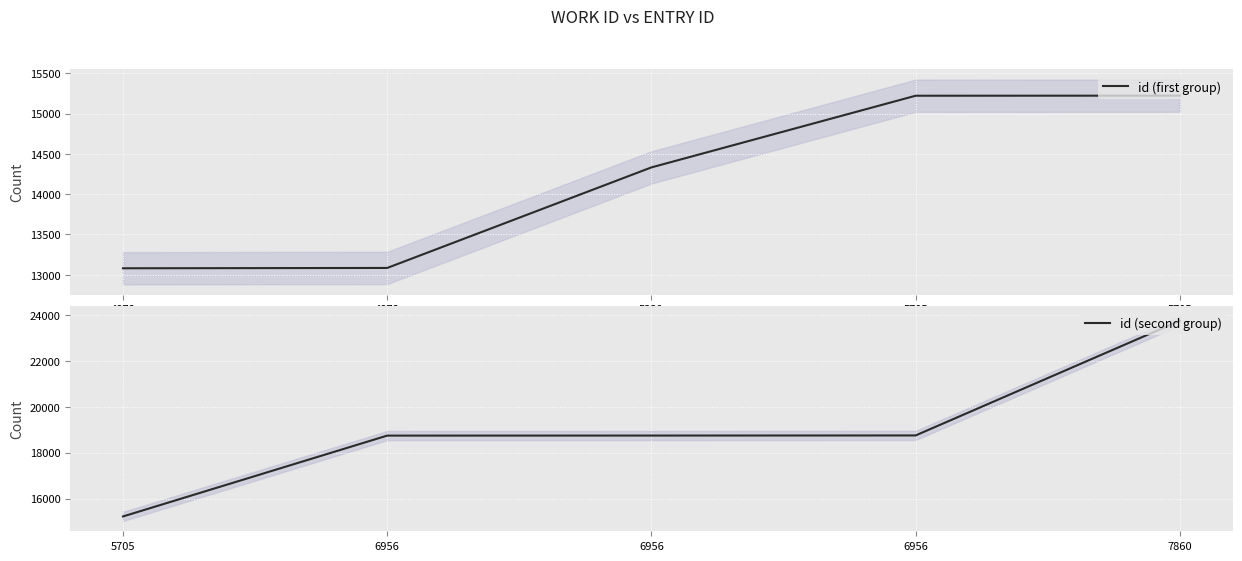

Reading left to right, list all the values displayed in this chart.

id (first group): 13081	13085	14332	15221	15222
id (second group): 15223	18745	18747	18752	23749